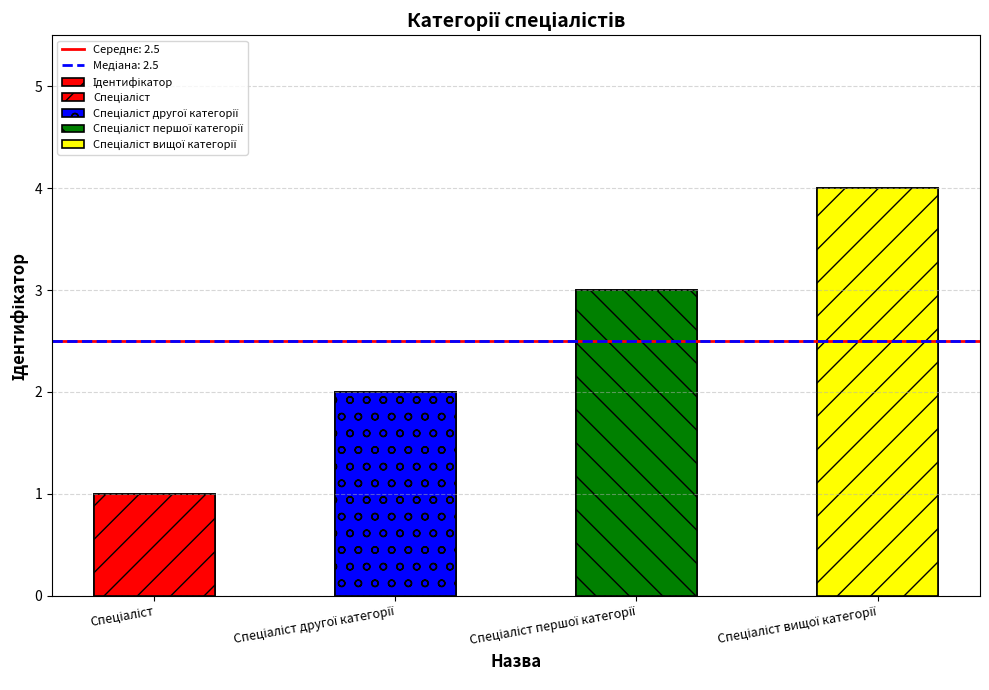

What is the value of the 3rd bar from the left?

3